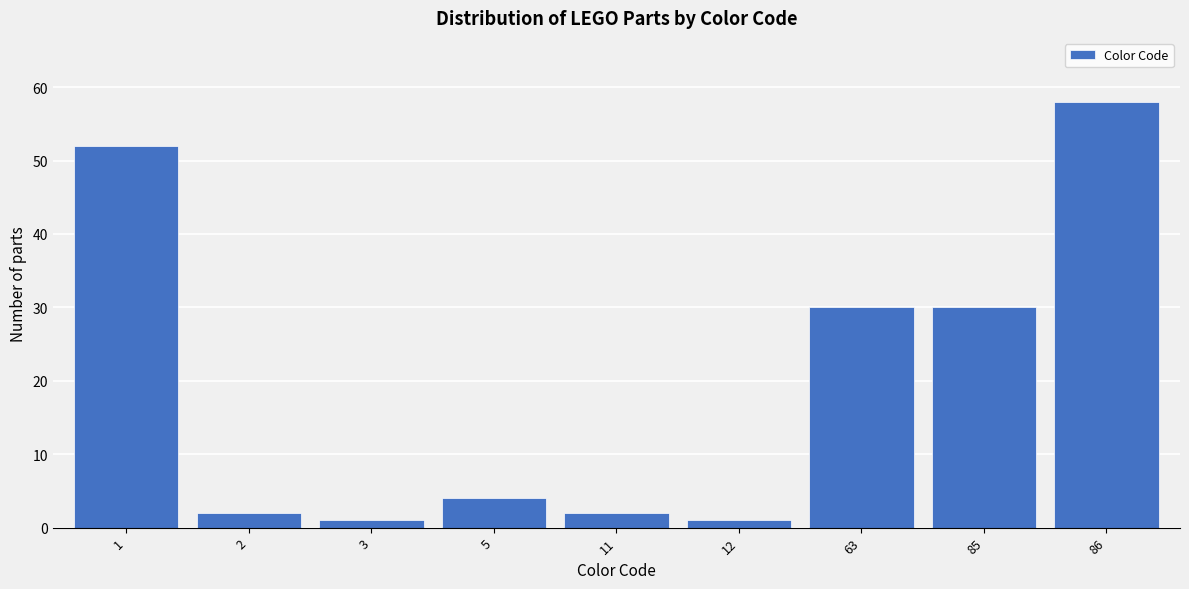

Reading right to left, transcribe all the data shown in this chart.

58	30	30	1	2	4	1	2	52